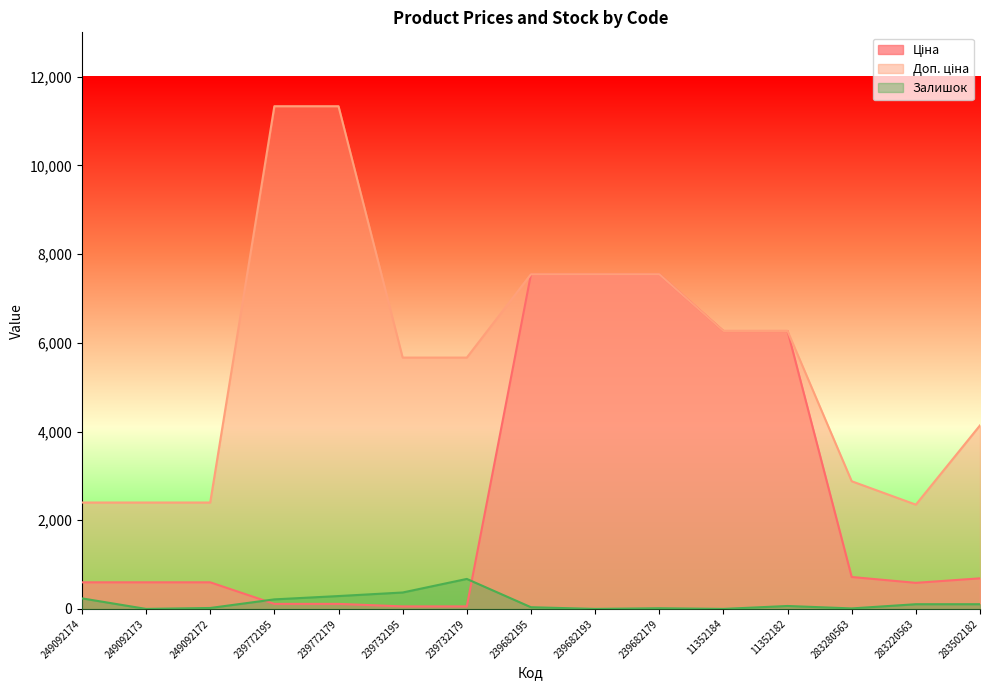

What is the label of the 3rd point from the left?

249092172